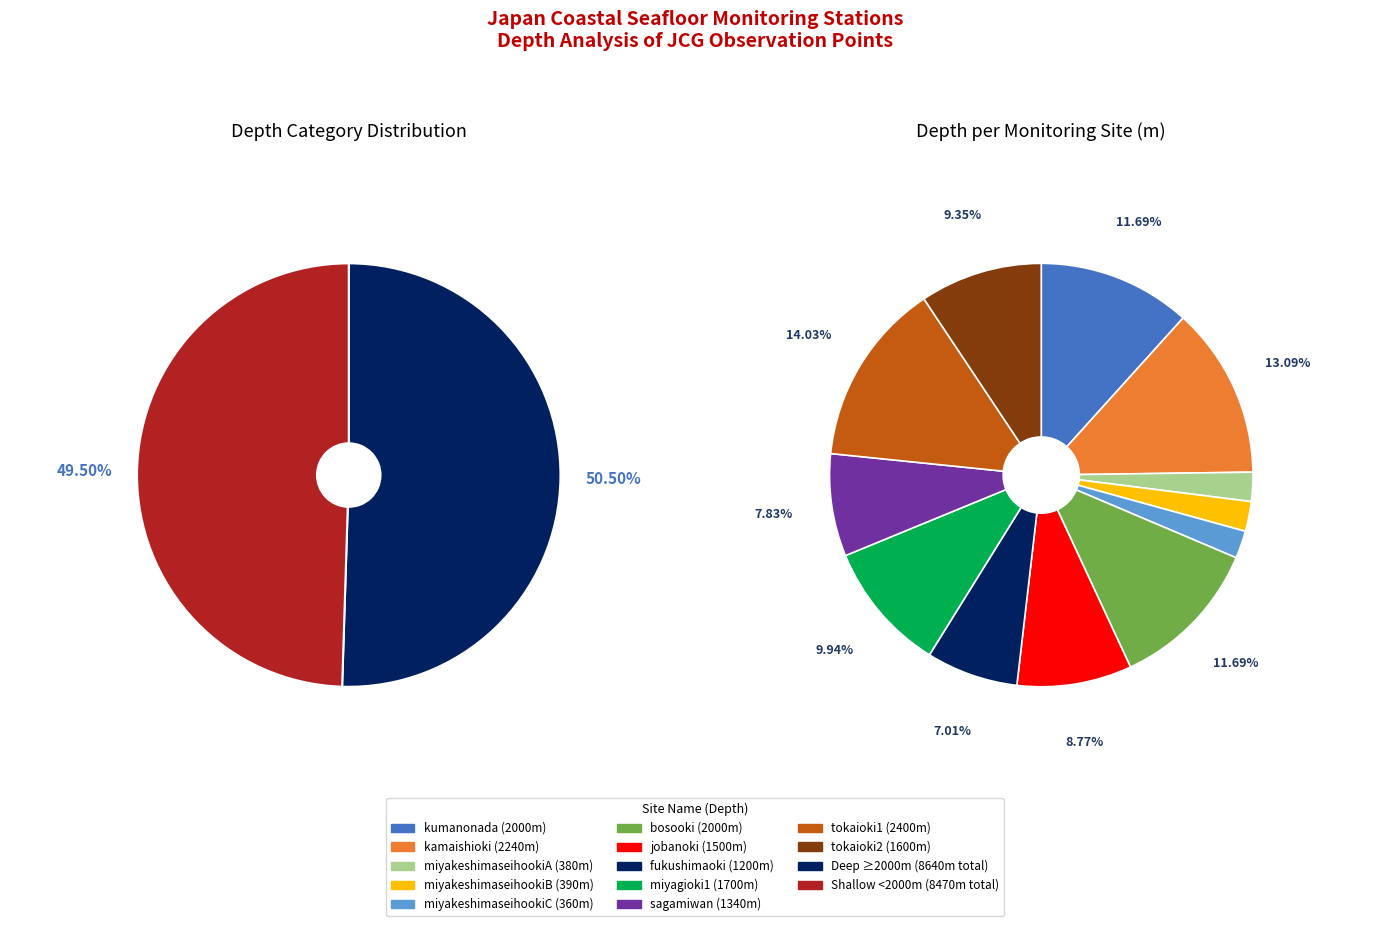

Is there any slice that represents more than half of the pie?

No